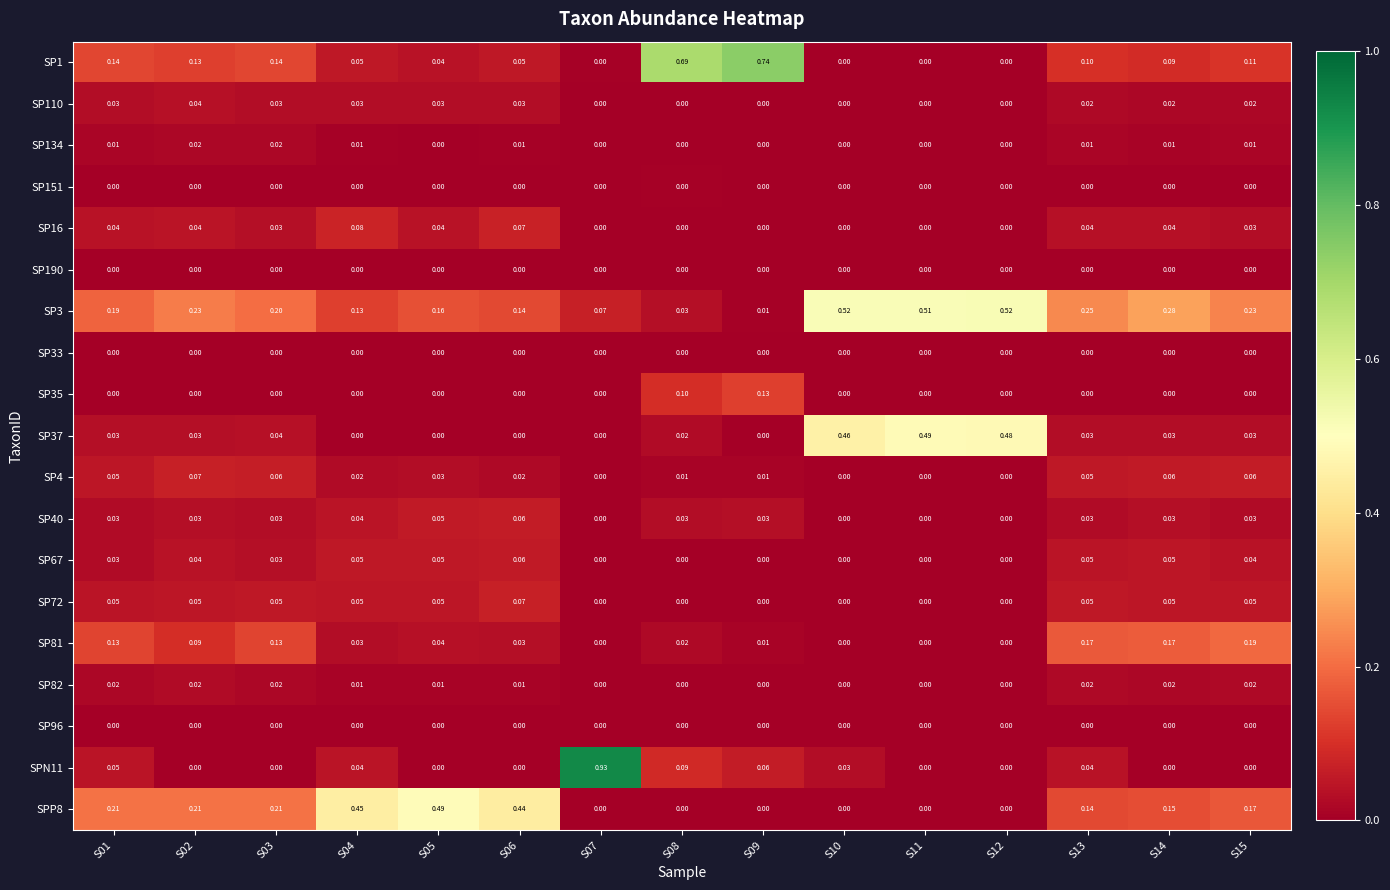

Which series has the widest spread of values?

SPN11